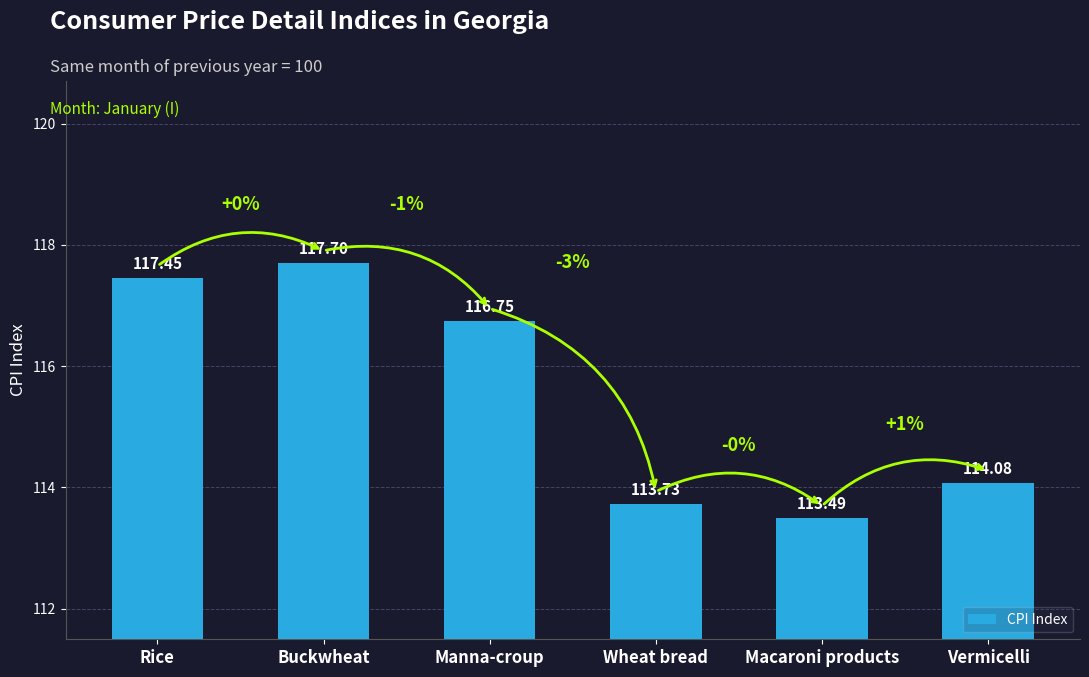

Rank the categories by value from highest to lowest.

Buckwheat, Rice, Manna-croup, Vermicelli, Wheat bread, Macaroni products